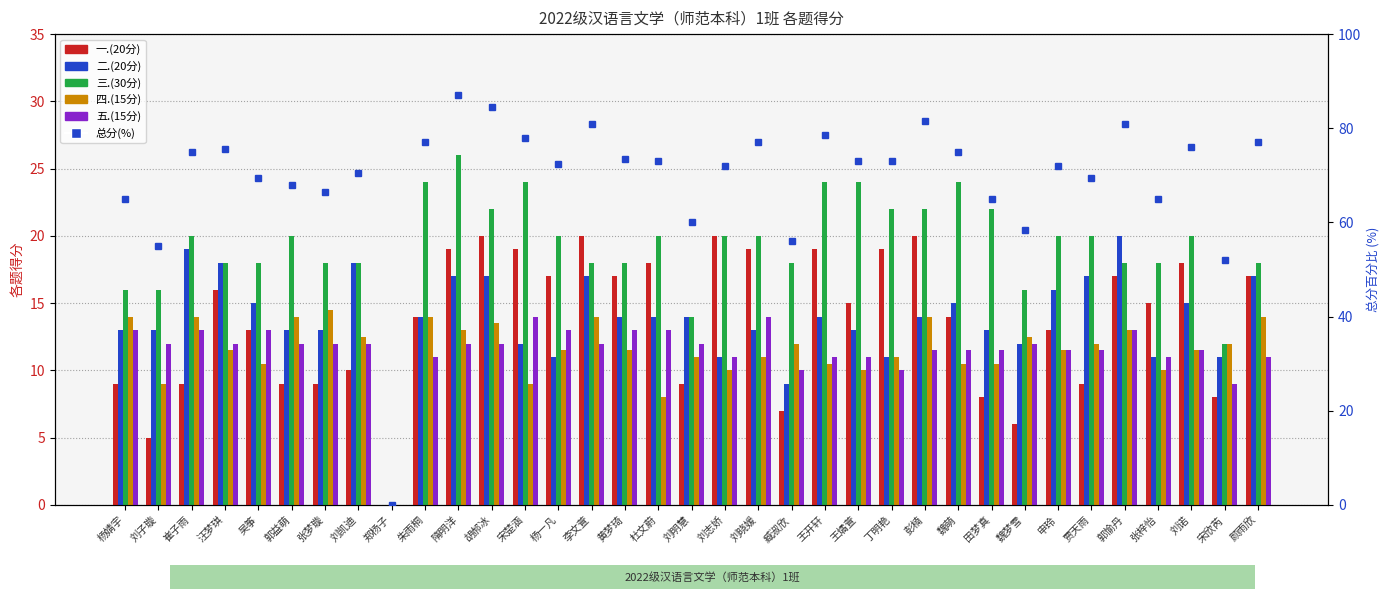

True or false: 三.(30分) has a value of 16.0 at 杨婧宇.

True